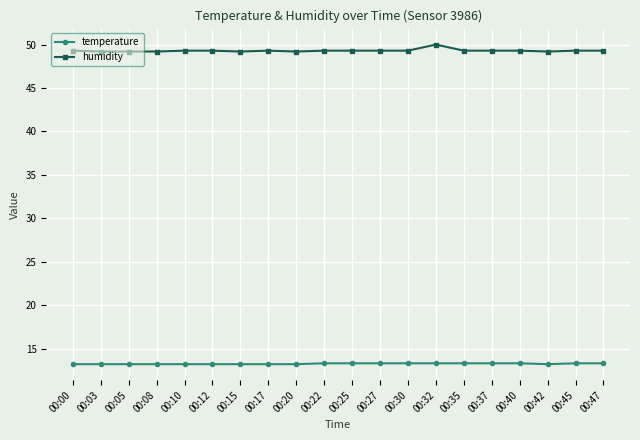

True or false: humidity and temperature cross at least once.

False